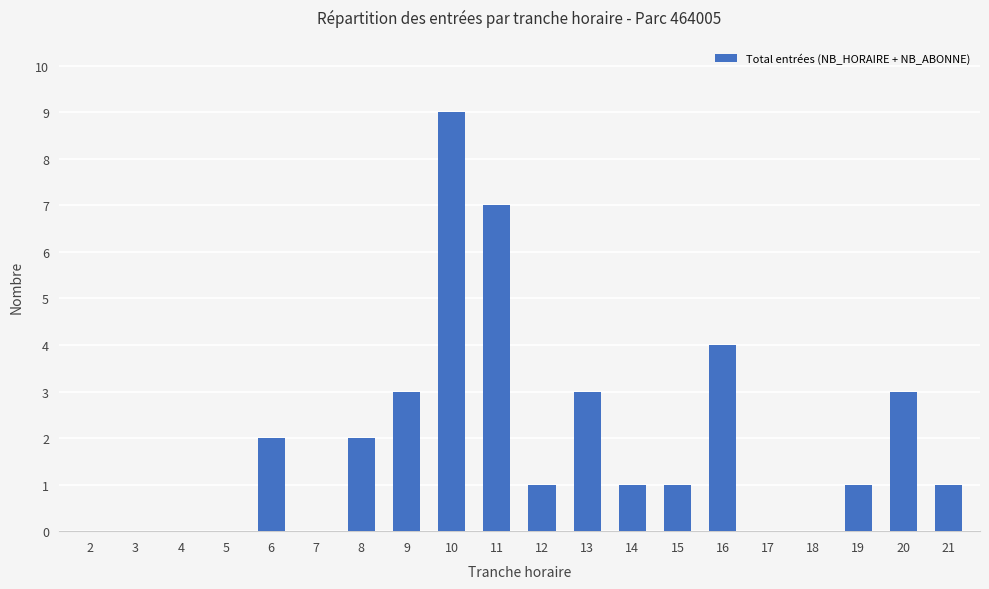

Is it true that the value at 14 is 1?

True